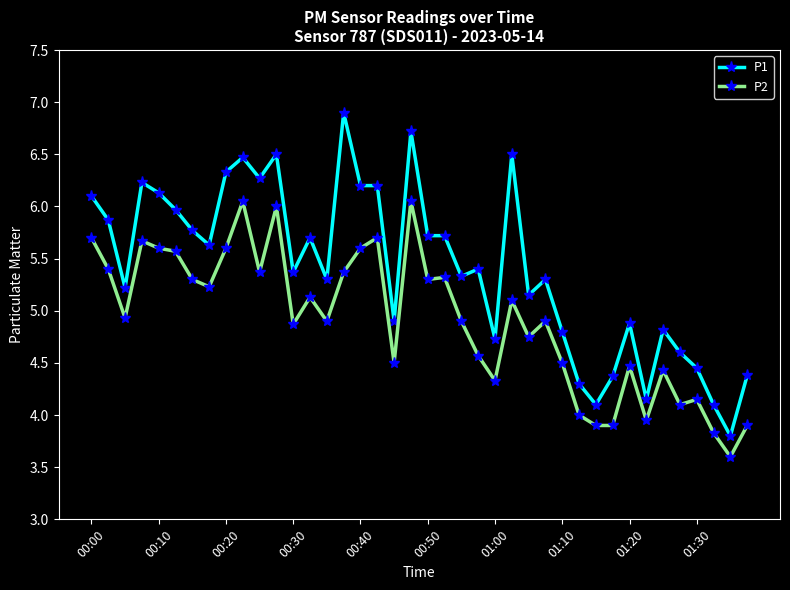

List the series in order of their peak value, lowest first.

P2, P1